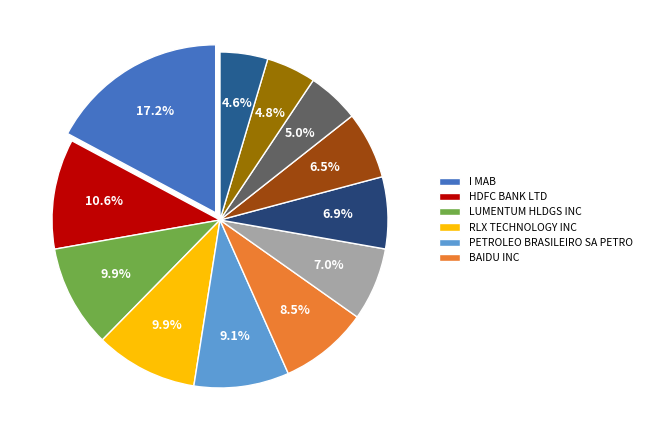

Count the number of slices in the pie.

12